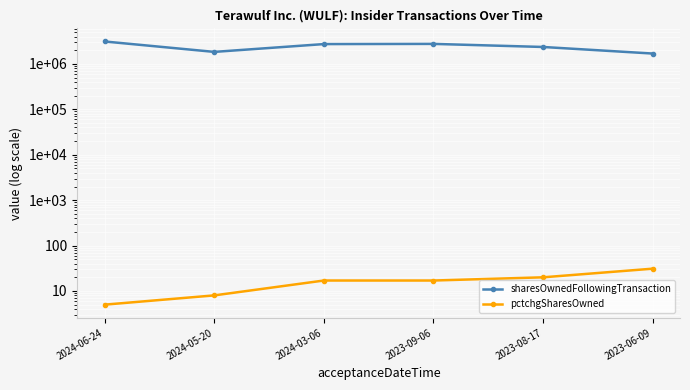

How many pctchgSharesOwned values are between 8 and 20?

4